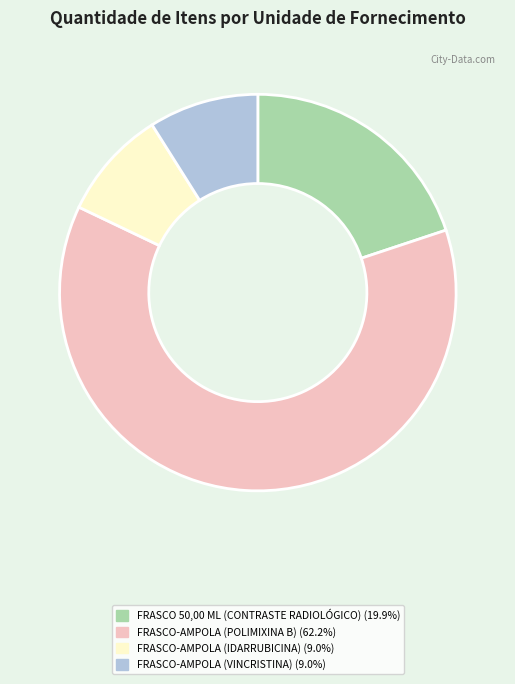

Which category has the biggest portion of the pie?

FRASCO-AMPOLA (POLIMIXINA B)